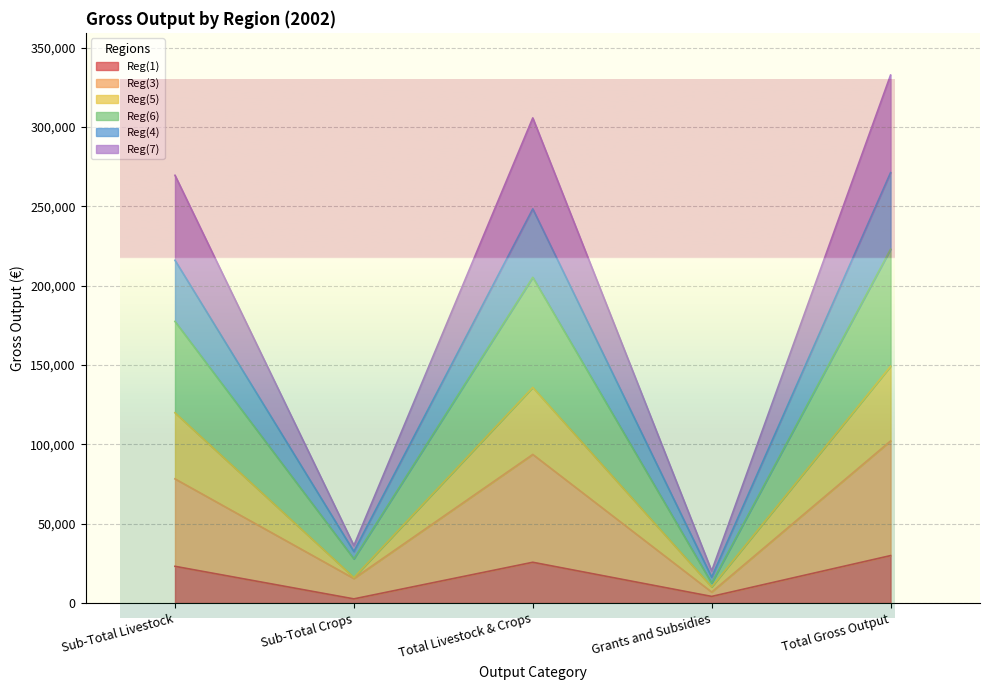

What is the total value across all series at Sub-Total Livestock?

269628